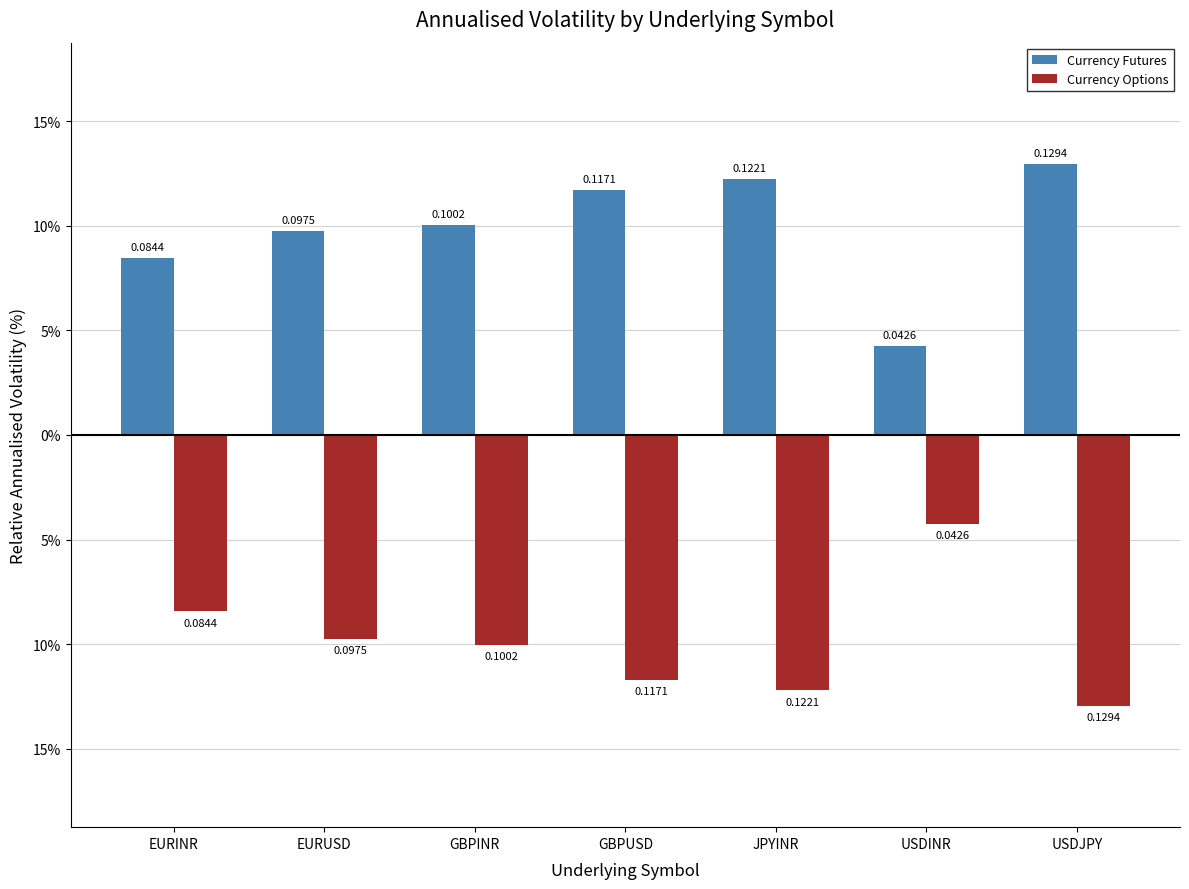

Reading left to right, list all the values displayed in this chart.

Currency Futures: 0.1	0.1	0.1	0.1	0.1	0.0	0.1
Currency Options: -0.1	-0.1	-0.1	-0.1	-0.1	-0.0	-0.1